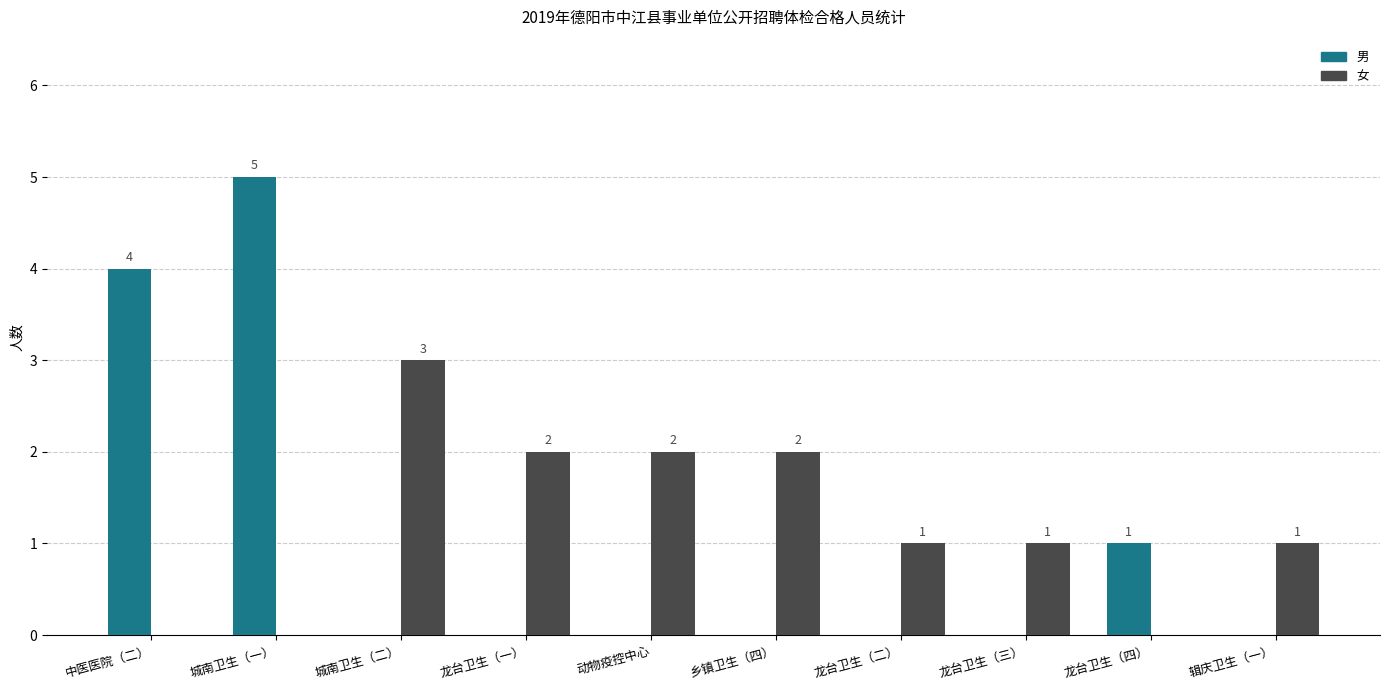

Between 乡镇卫生（四） and 辑庆卫生（一）, which series saw the biggest shift?

女